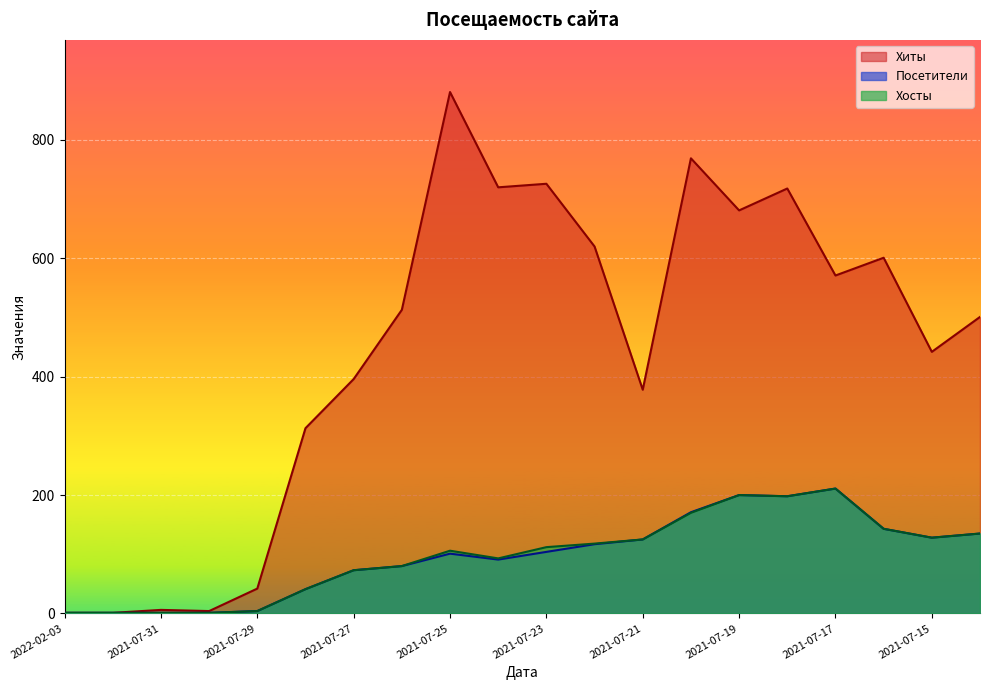

True or false: Хиты and Хосты cross at least once.

False